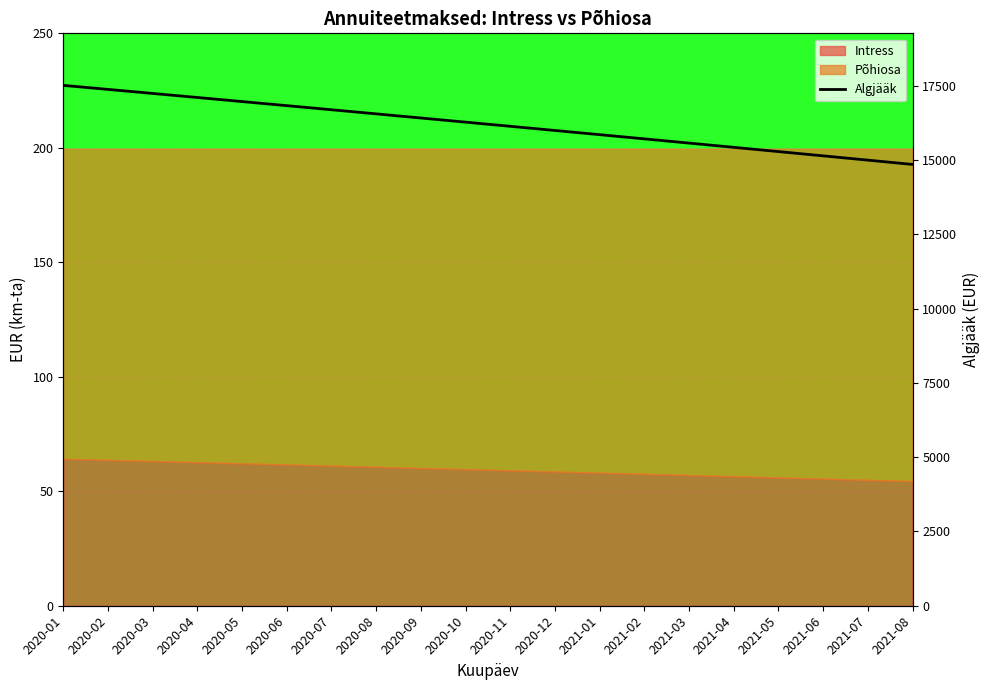

Reading right to left, transcribe all the data shown in this chart.

2021-08=14847.0	2021-07=14991.7	2021-06=15135.8	2021-05=15279.4	2021-04=15422.5	2021-03=15565.0	2021-02=15707.1	2021-01=15848.6	2020-12=15989.6	2020-11=16130.1	2020-10=16270.1	2020-09=16409.5	2020-08=16548.5	2020-07=16686.9	2020-06=16824.9	2020-05=16962.3	2020-04=17099.2	2020-03=17235.6	2020-02=17371.6	2020-01=17507.0